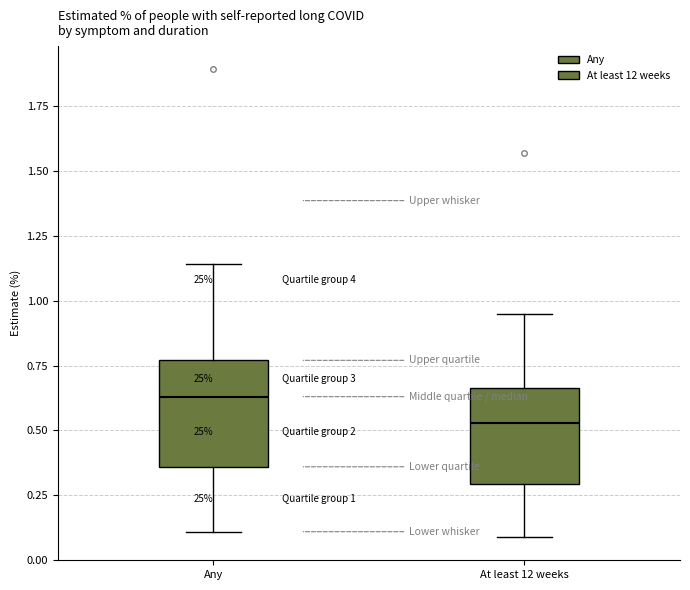

Which box's median line is the highest?

Any